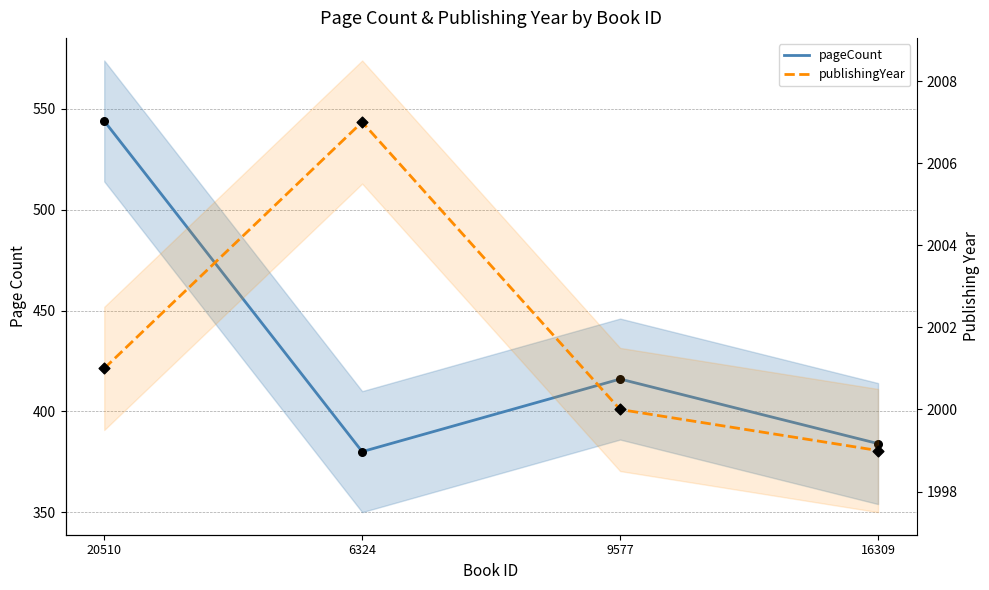

At which category is the sum across all series the highest?

20510